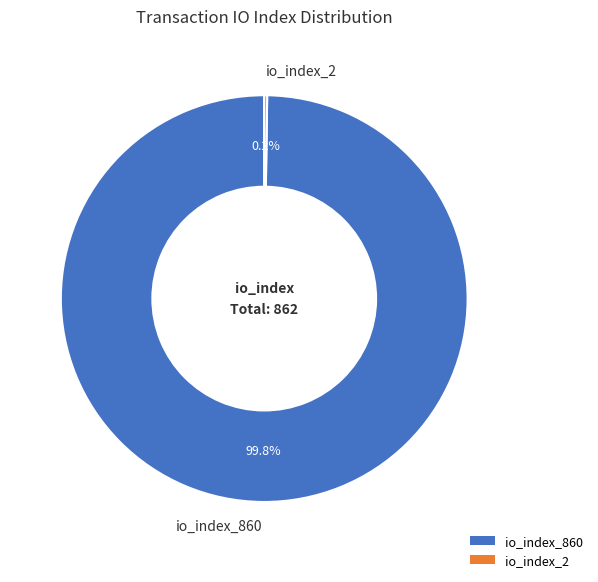

What portion of the pie excludes io_index_860?

0.2%